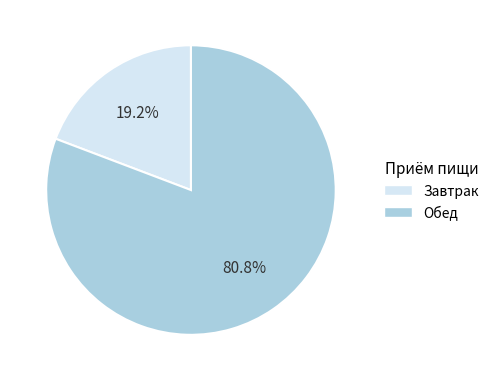

Which slice is the largest?

Обед